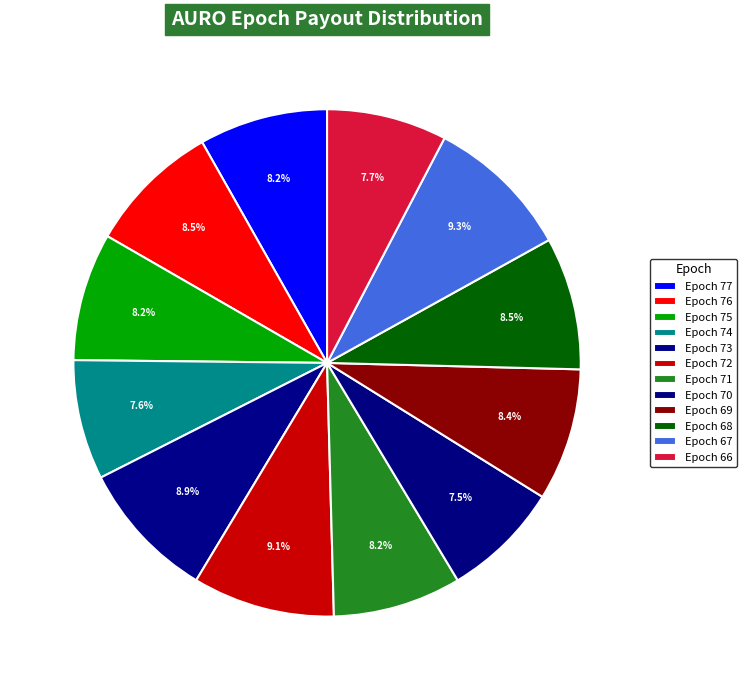

True or false: Epoch 71 accounts for 8% of the total.

True